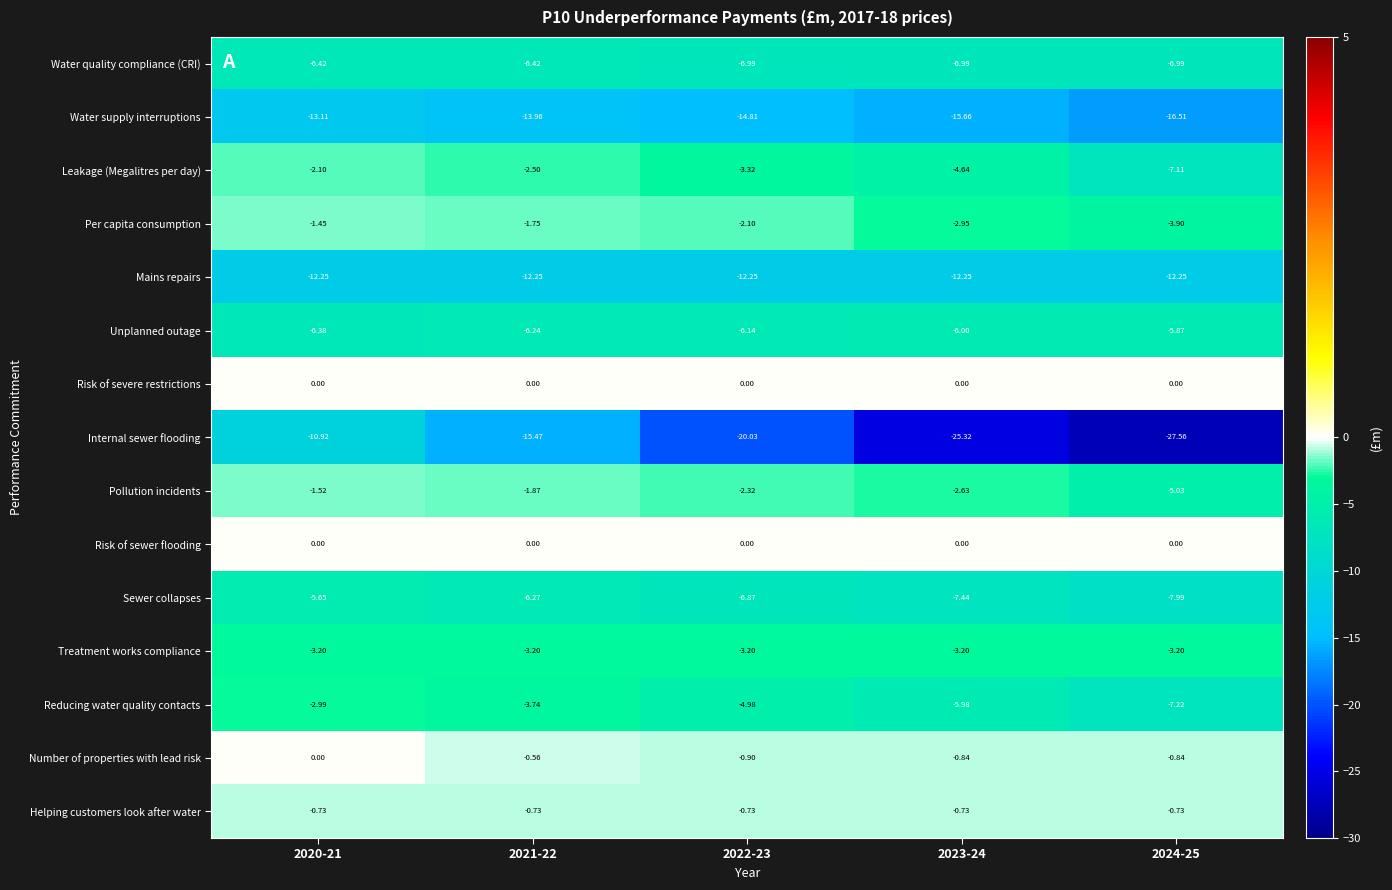

Which series changed the most between 2022-23 and 2023-24?

Internal sewer flooding